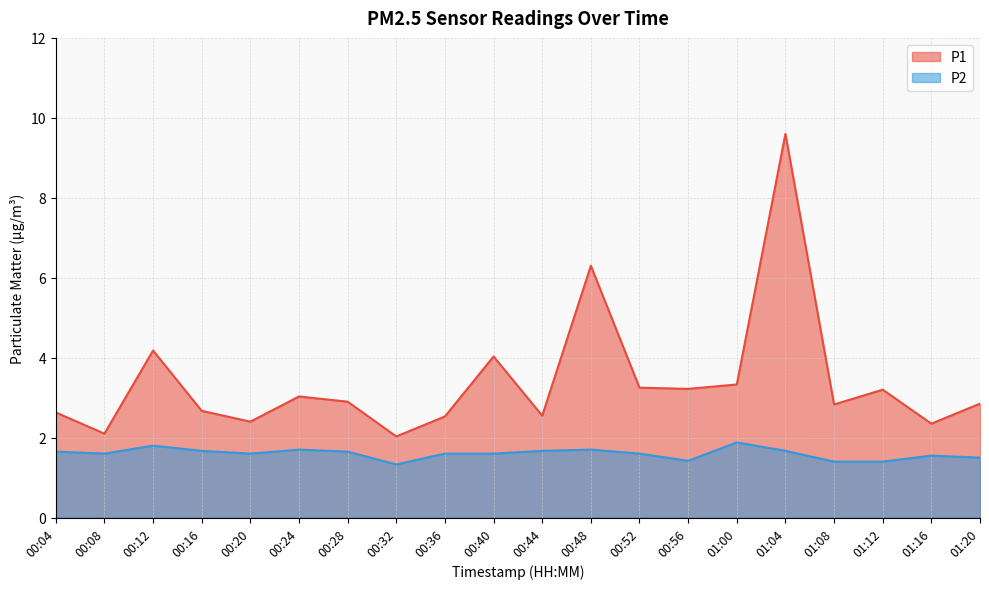

Which series has the largest total across all categories?

P1